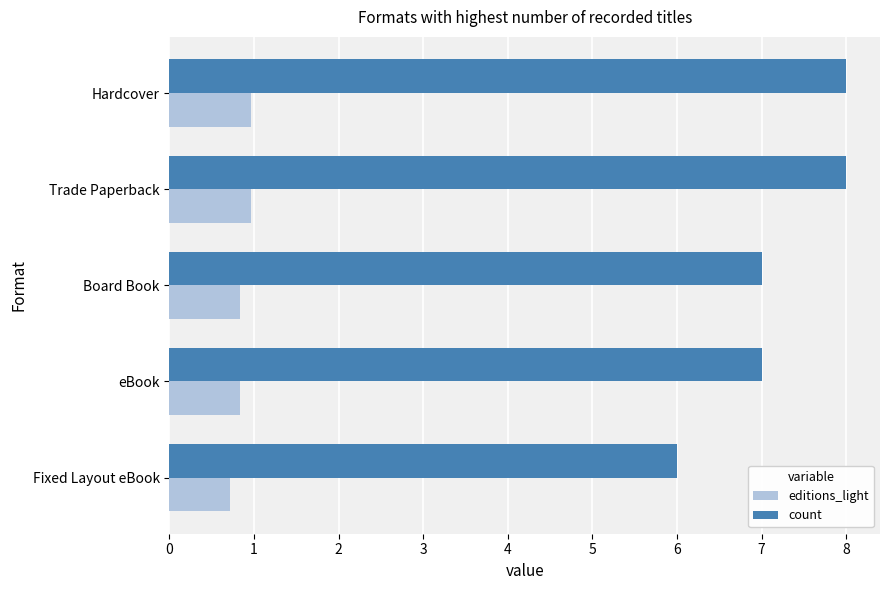

What are all the series names shown in the legend?

editions_light, count